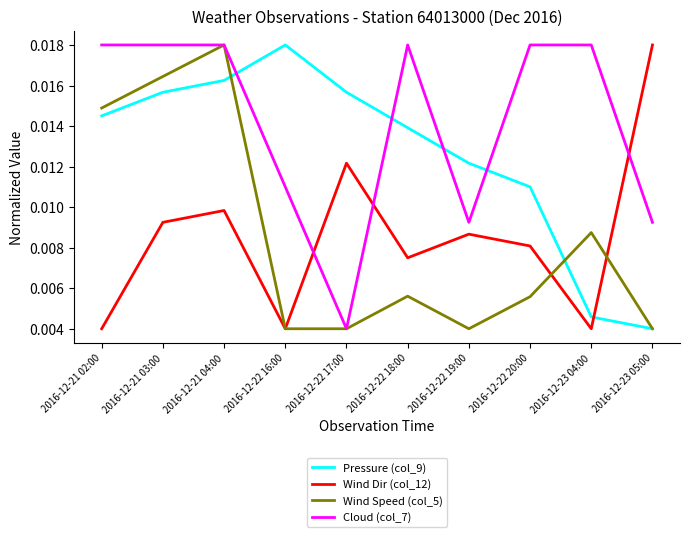

At how many categories does at least one series exceed 0?

10